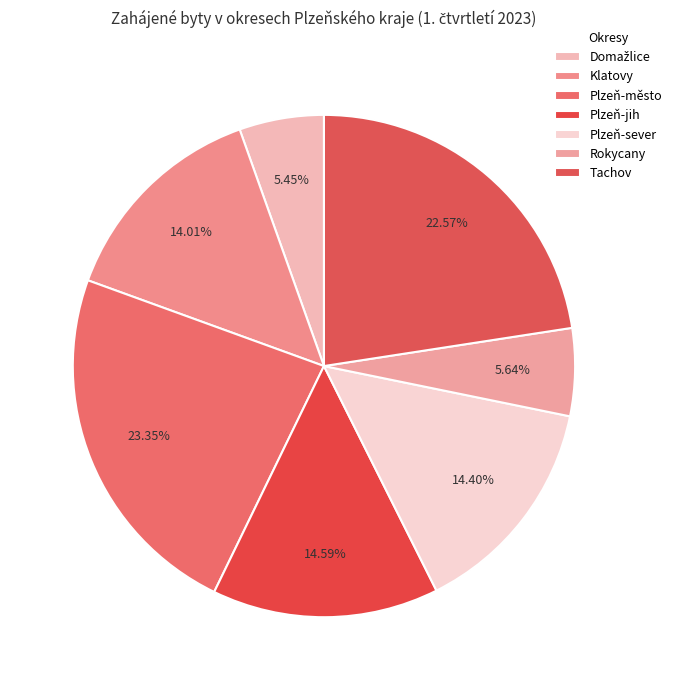

To the nearest percent, what is the difference between the Klatovy and Plzeň-jih slice percentages?

1%